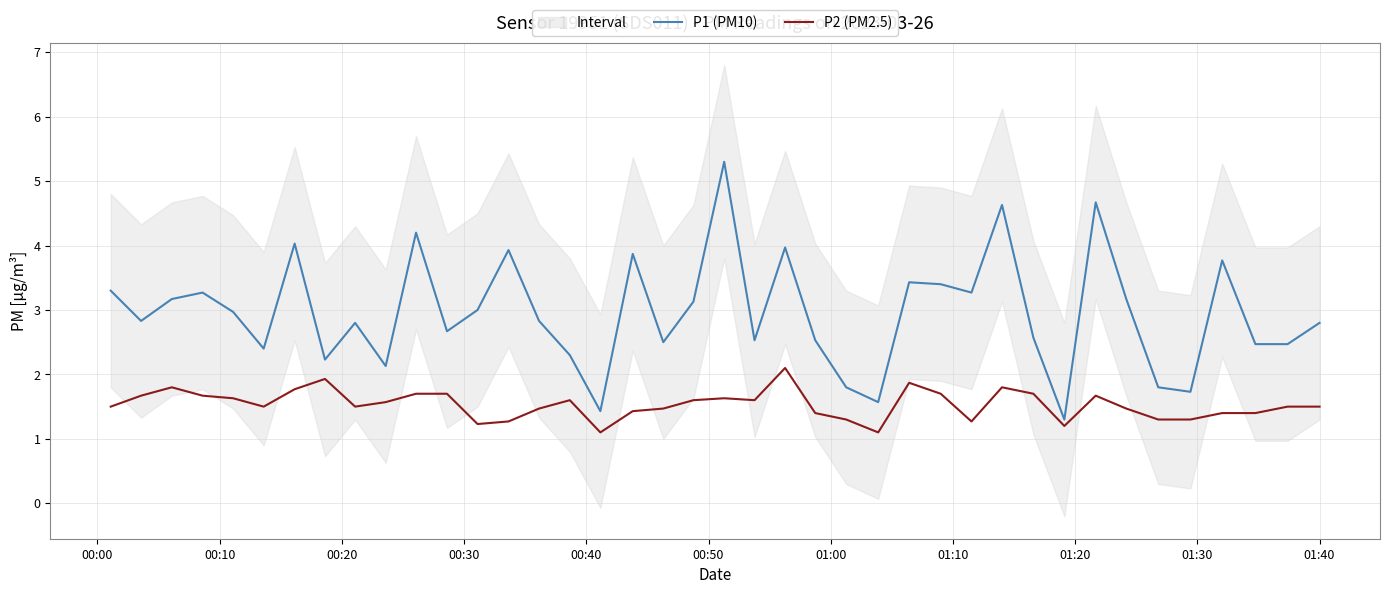

Reading right to left, extract all data points from this chart.

P1 (PM10): 2.8	2.5	2.5	3.8	1.7	1.8	3.2	4.7	1.3	2.6	4.6	3.3	3.4	3.4	1.6	1.8	2.5	4.0	2.5	5.3	3.1	2.5	3.9	1.4	2.3	2.8	3.9	3.0	2.7	4.2	2.1	2.8	2.2	4.0	2.4	3.0	3.3	3.2	2.8	3.3
P2 (PM2.5): 1.5	1.5	1.4	1.4	1.3	1.3	1.5	1.7	1.2	1.7	1.8	1.3	1.7	1.9	1.1	1.3	1.4	2.1	1.6	1.6	1.6	1.5	1.4	1.1	1.6	1.5	1.3	1.2	1.7	1.7	1.6	1.5	1.9	1.8	1.5	1.6	1.7	1.8	1.7	1.5